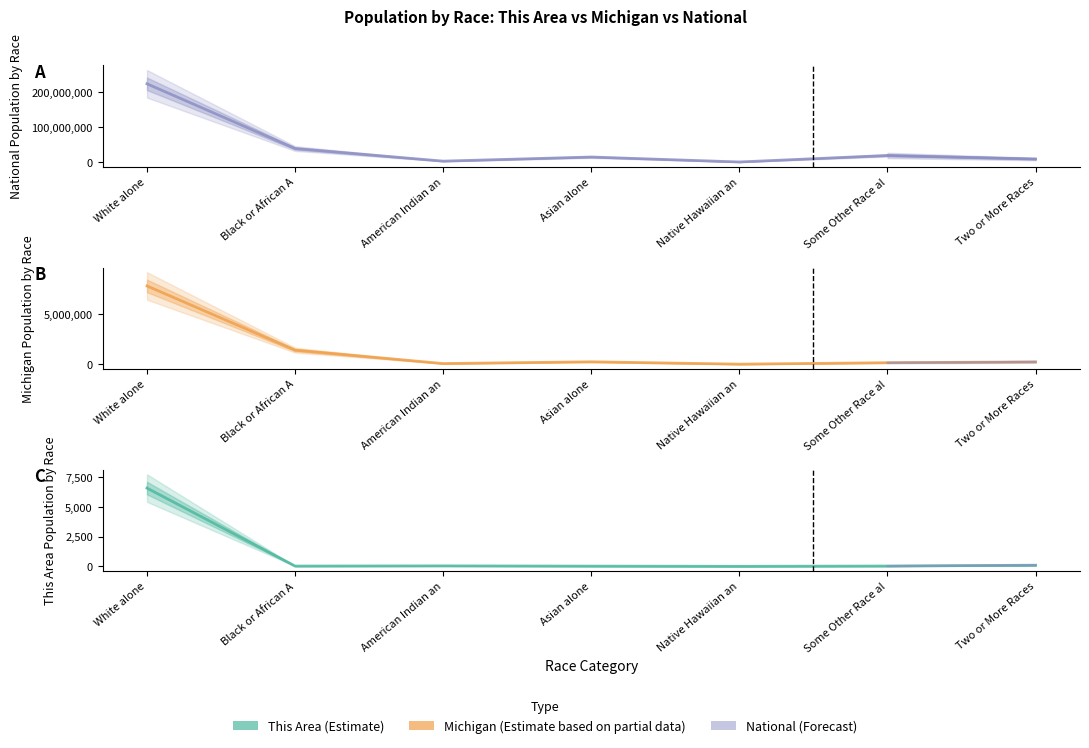

True or false: National and This Area cross at least once.

False